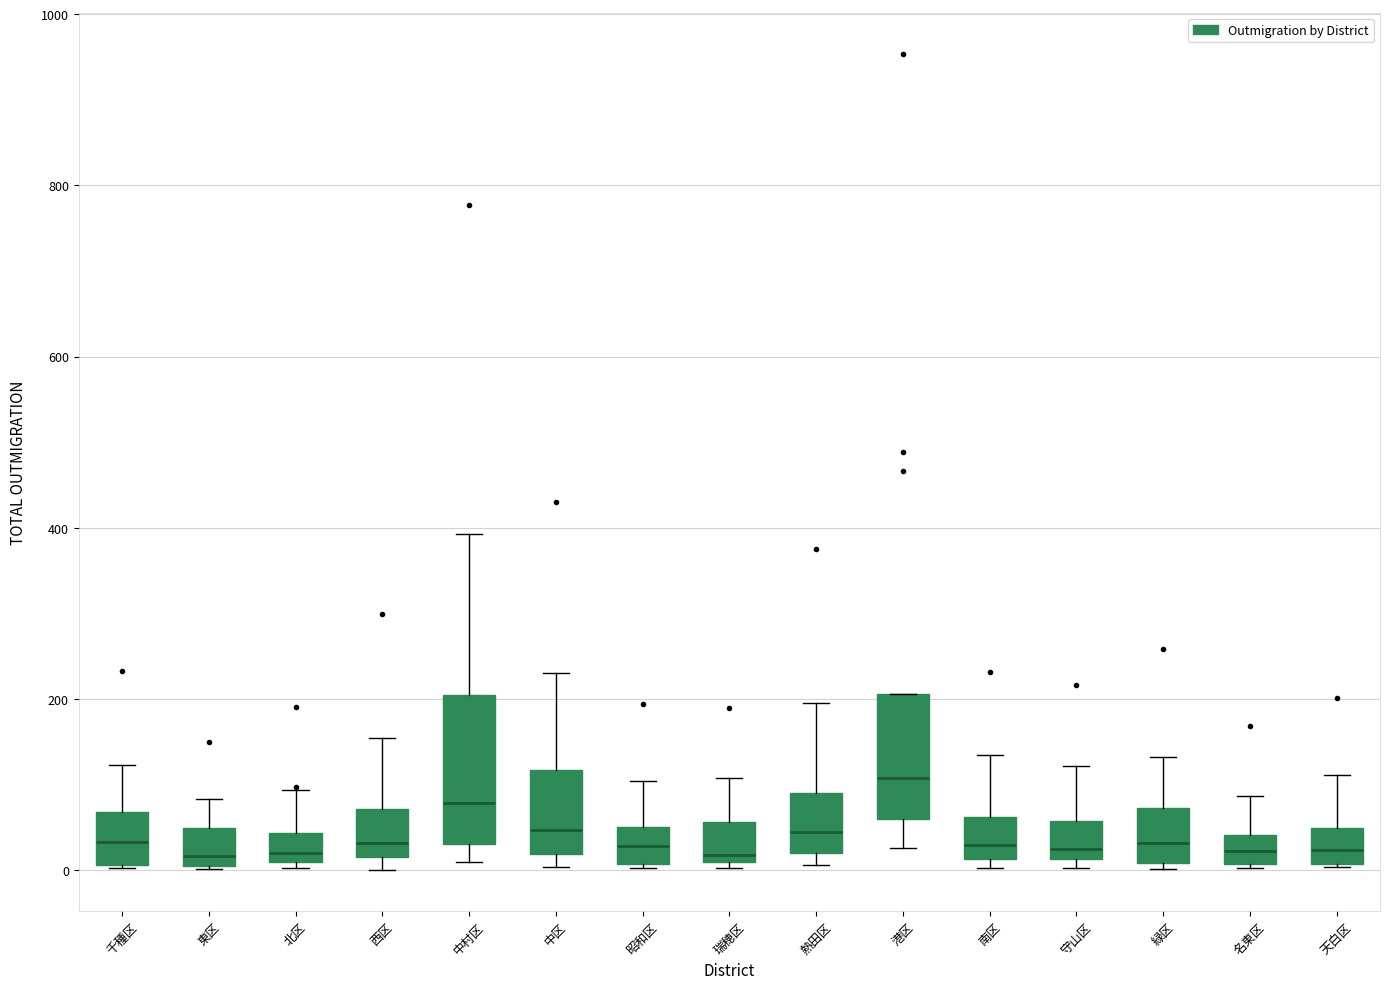

Where does the upper whisker of the box for 昭和区 end on the y-axis? The values are not printed on the chart, so give them approximately, as read against the axis.

100